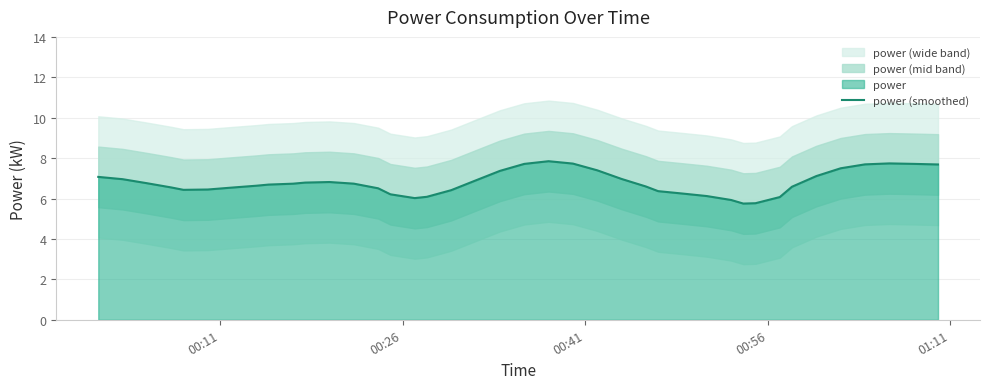

How many lines are shown in the chart?

1